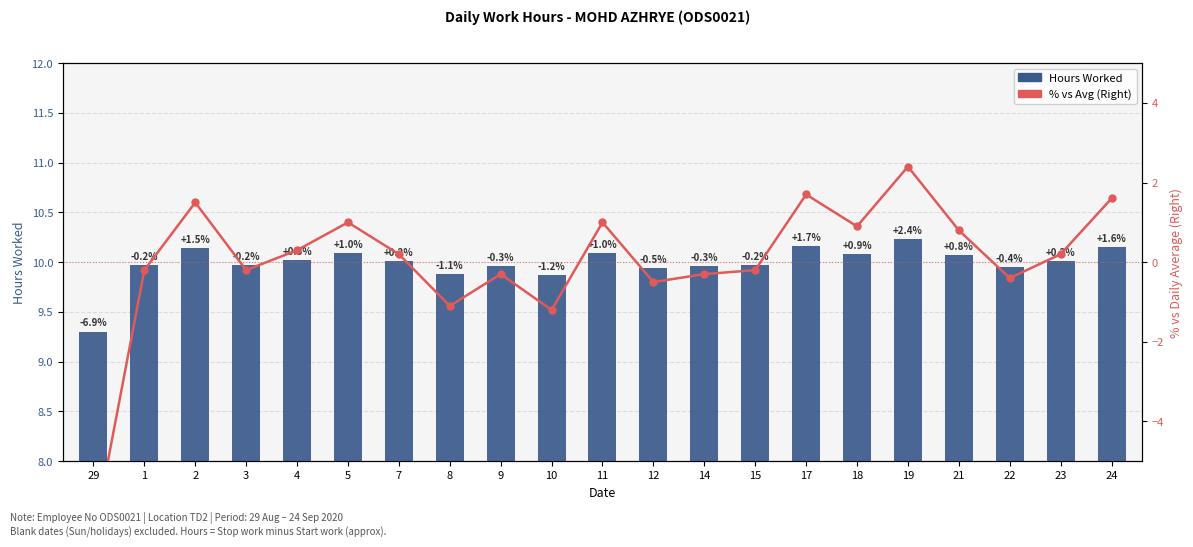

What position from the right is 24?

1